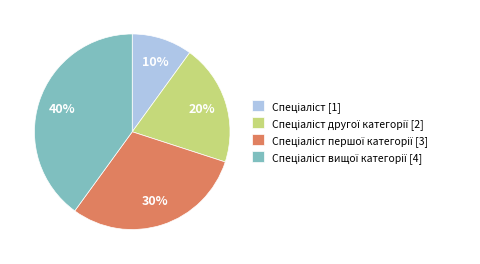

To the nearest percent, what is the difference between the largest and smallest slice percentages?

30%